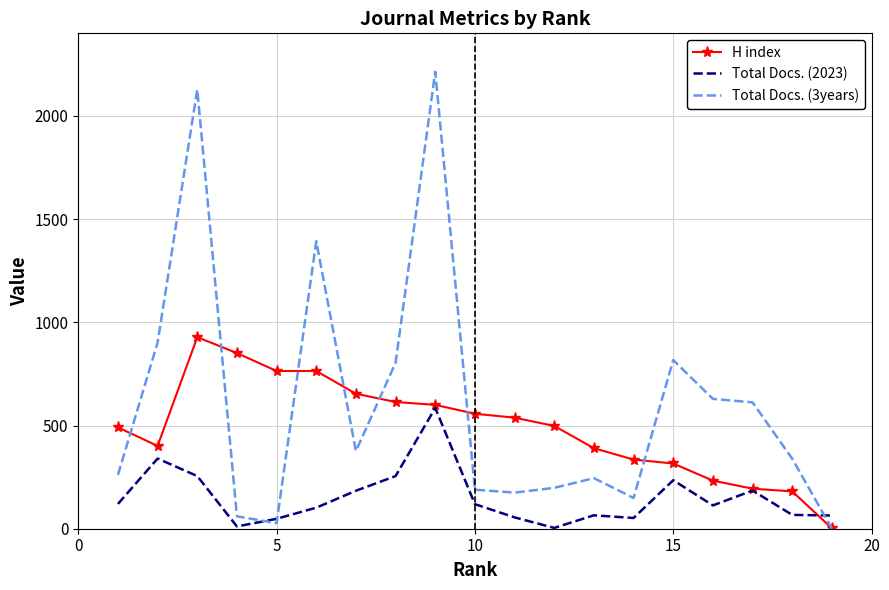

Which series has the largest total across all categories?

Total Docs. (3years)